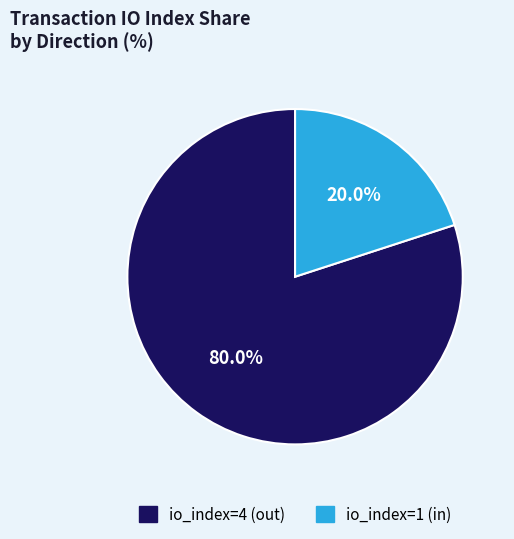

Is there a majority slice in this chart?

Yes